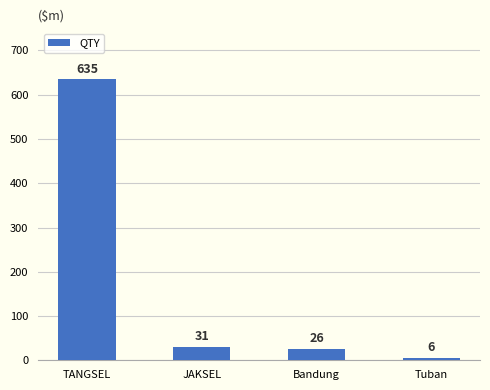

Reading left to right, extract all data points from this chart.

635	31	26	6